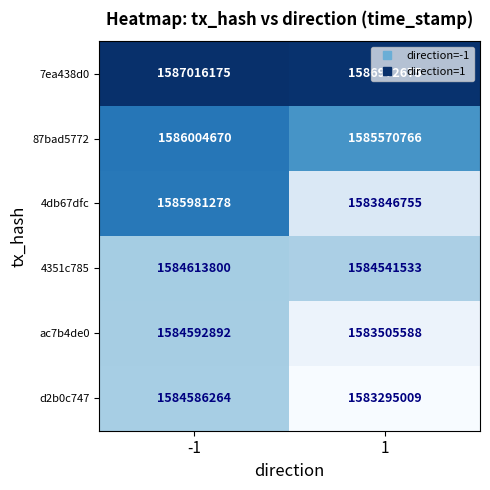

The d2b0c747 series shows 903647637 at 1. True or false?

False